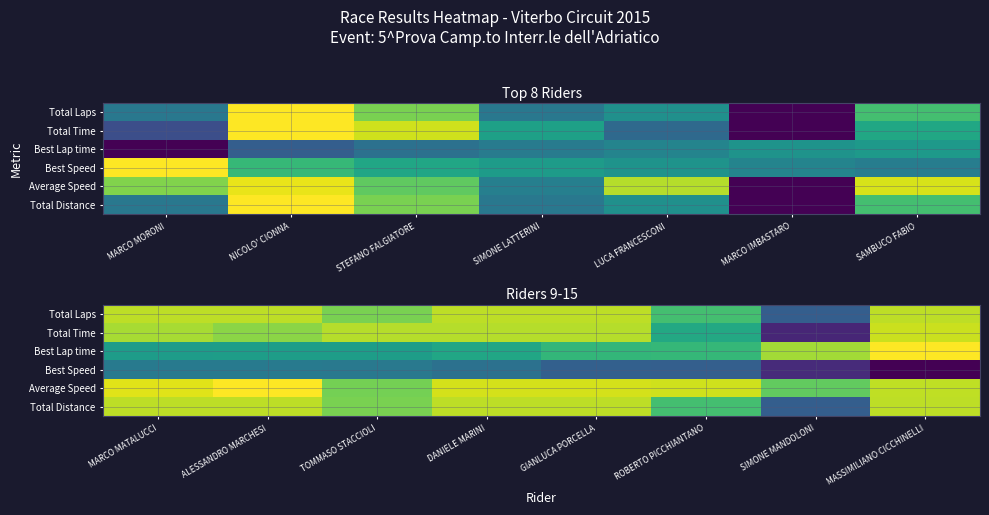

The Total Time series shows 0.8 at ALESSANDRO MARCHESI. True or false?

True